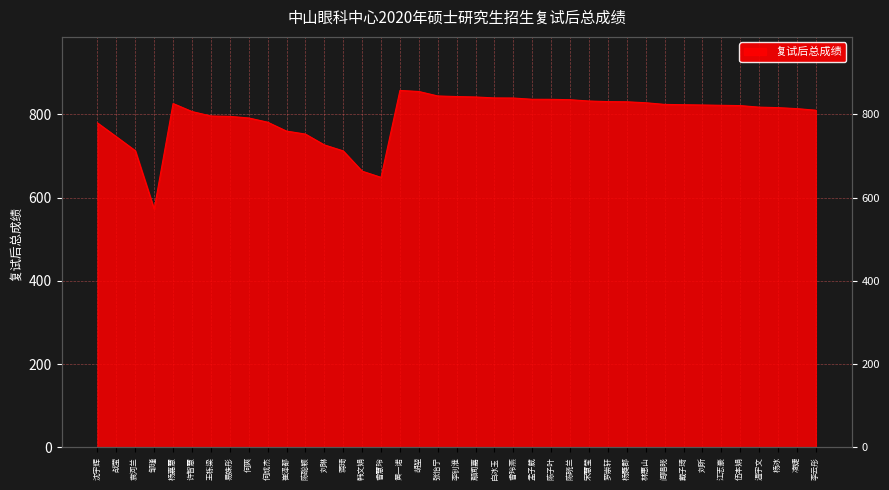

Where is the data nearest to the value 715?

袁河兰